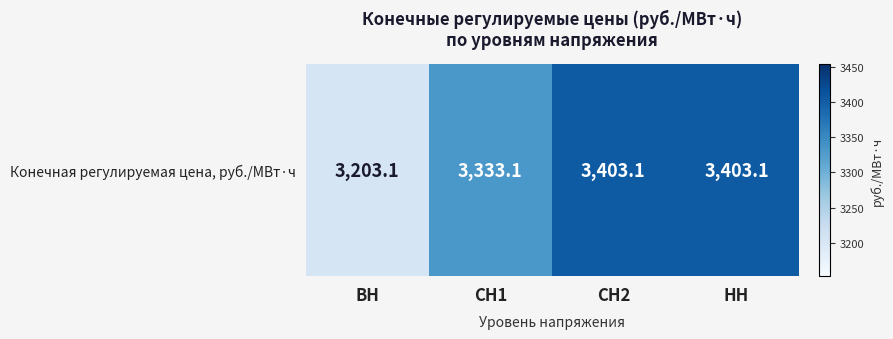

What value does the data have at СН1?

3333.1